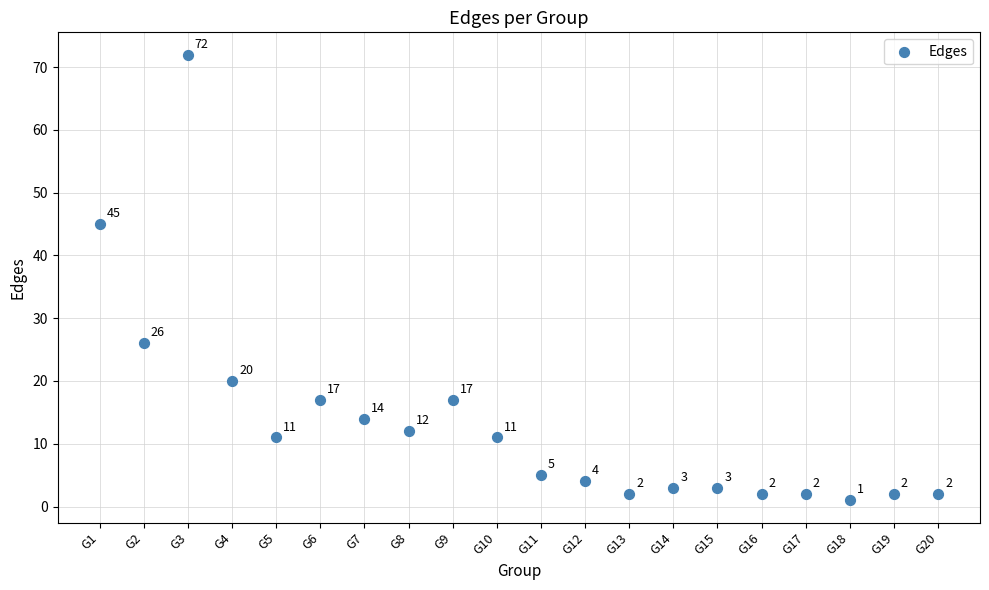

What Y value in the scatter plot is closest to 36?

45